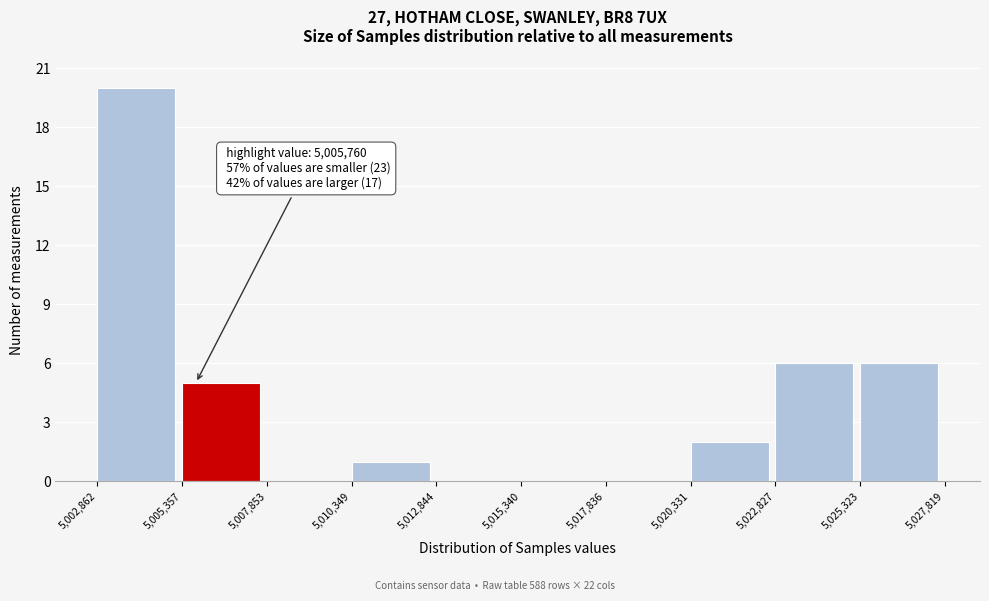

Which range on the x-axis has the tallest bar?

5,002,862 to 5,005,357